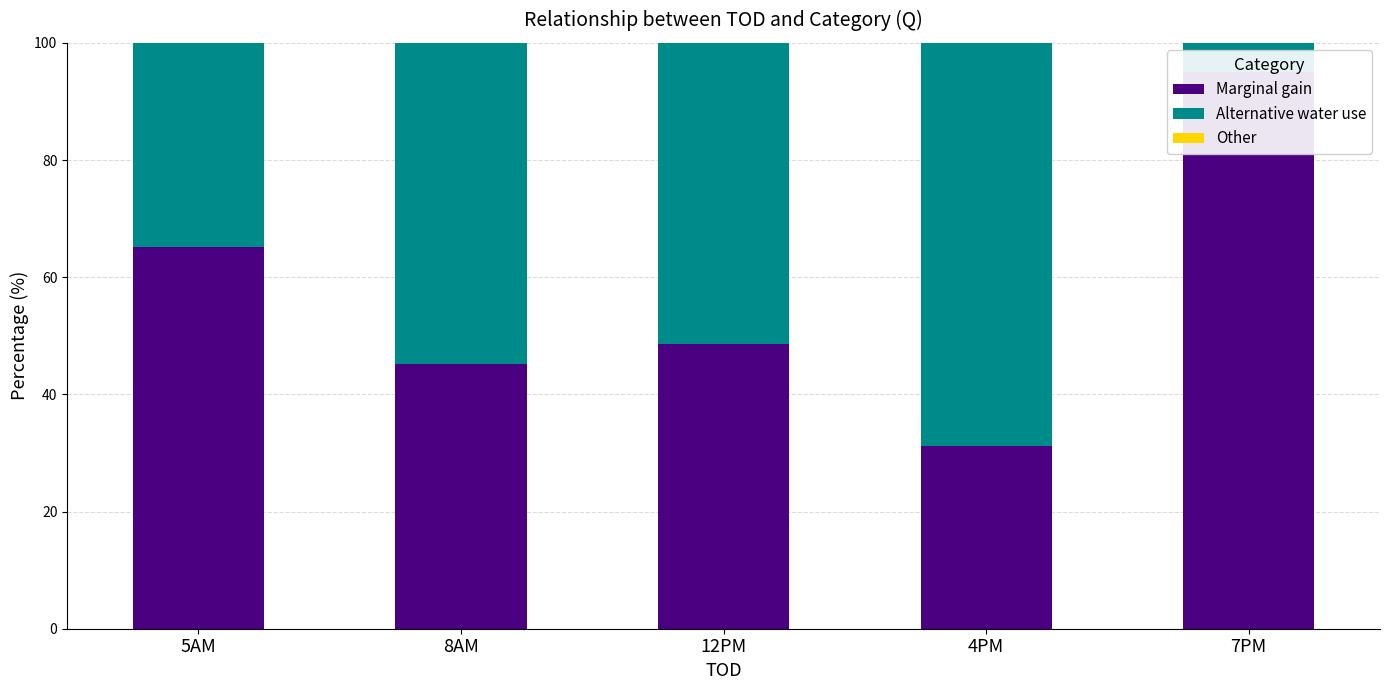

Between 5AM and 12PM, which is larger?

5AM